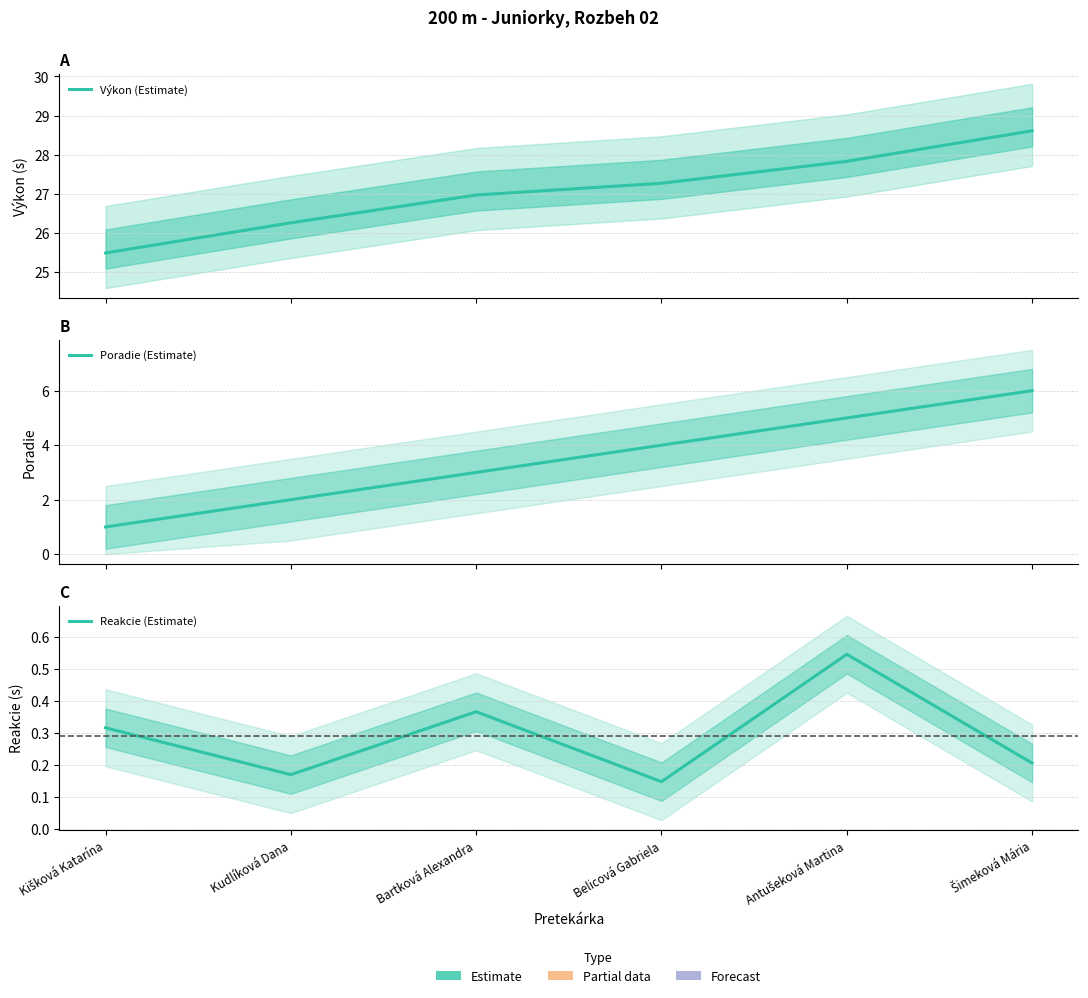

How many data points does each series have?

6